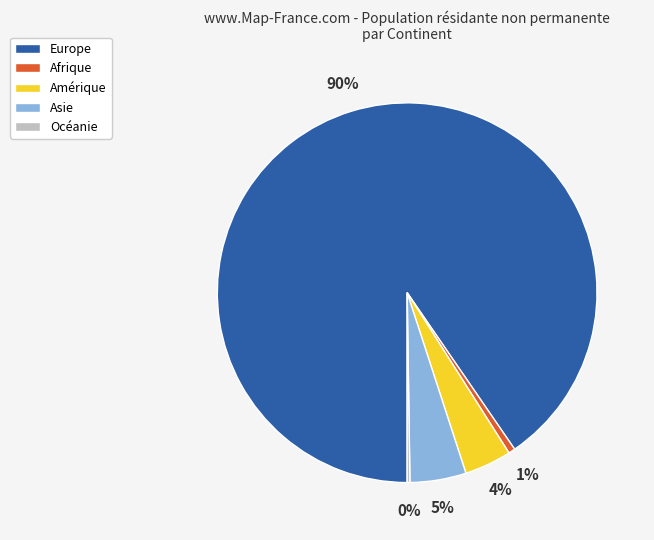

Approximately how many times larger is the value at Asie compared to Europe?

0.1